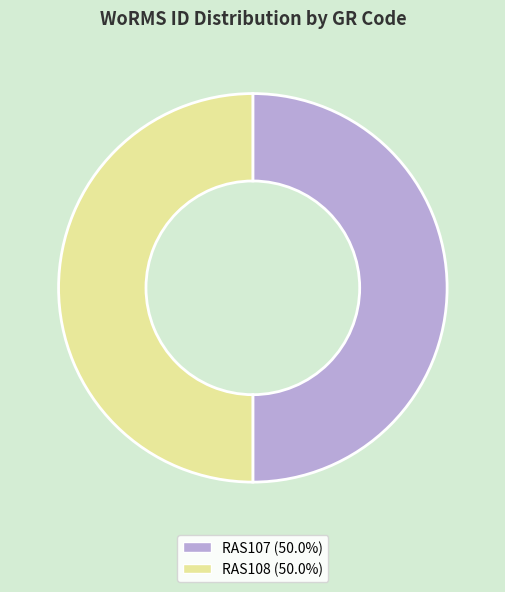

Is the sum of RAS107 (50.0%) and RAS108 (50.0%) greater than half?

Yes